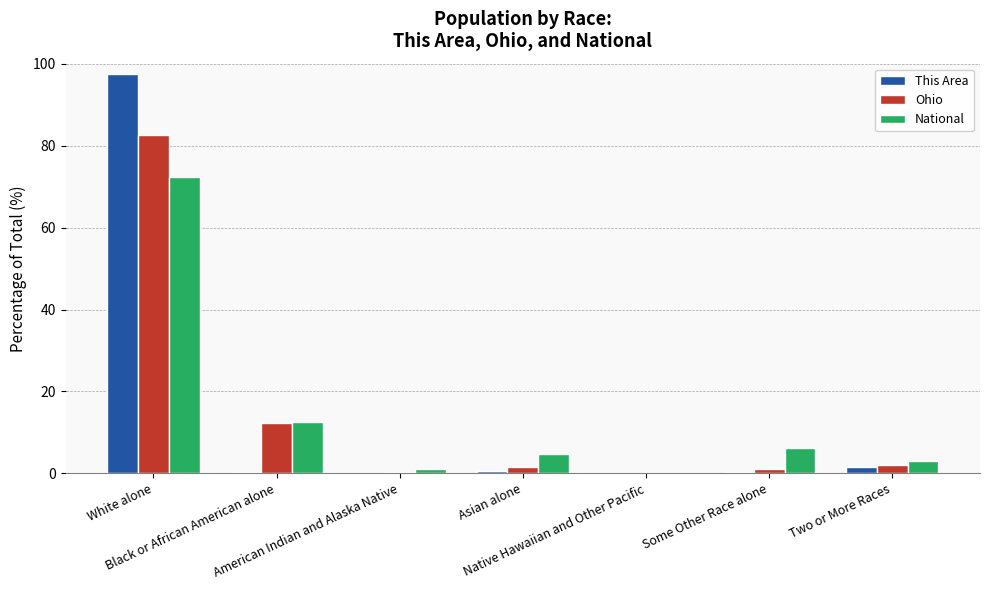

What is the sum of all This Area values?

100.0